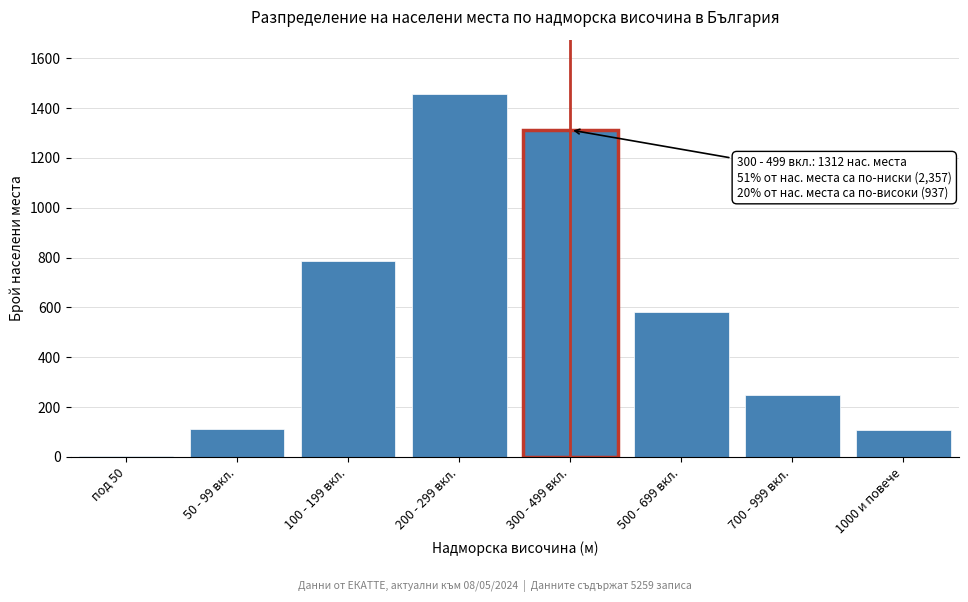

Read the value at 300 - 499 вкл..

1312